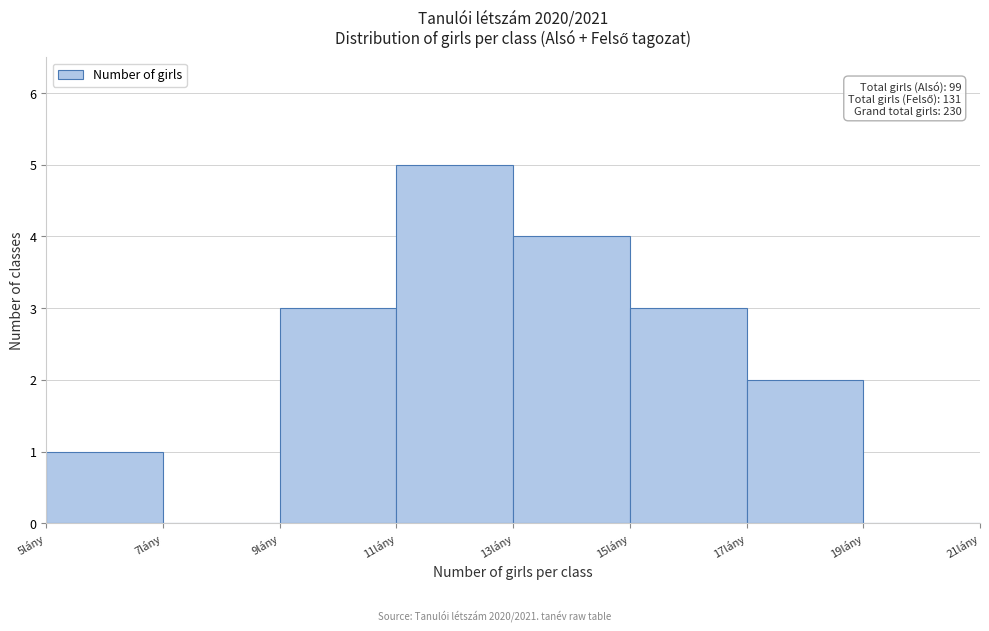

Which range on the x-axis has the tallest bar?

11 to 13